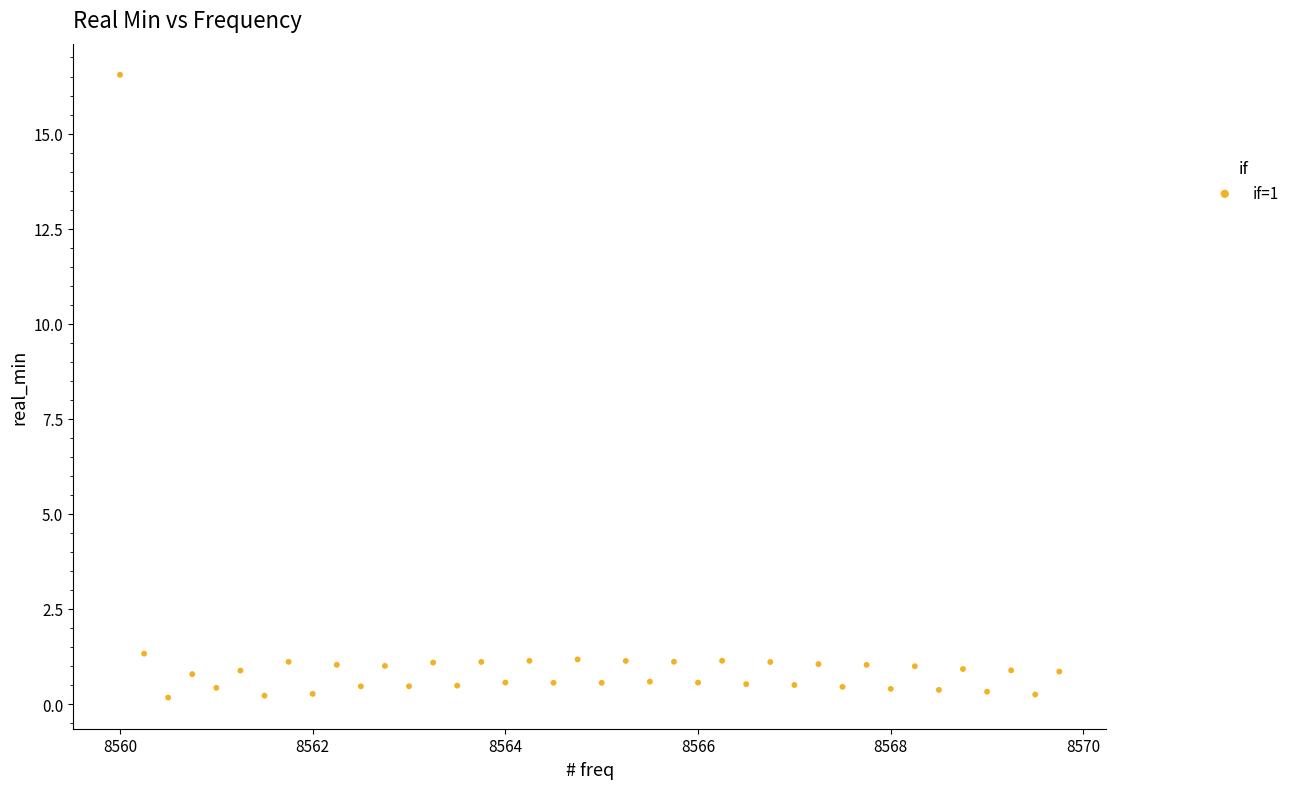

What is the range of X values (max minus min)?

9.8